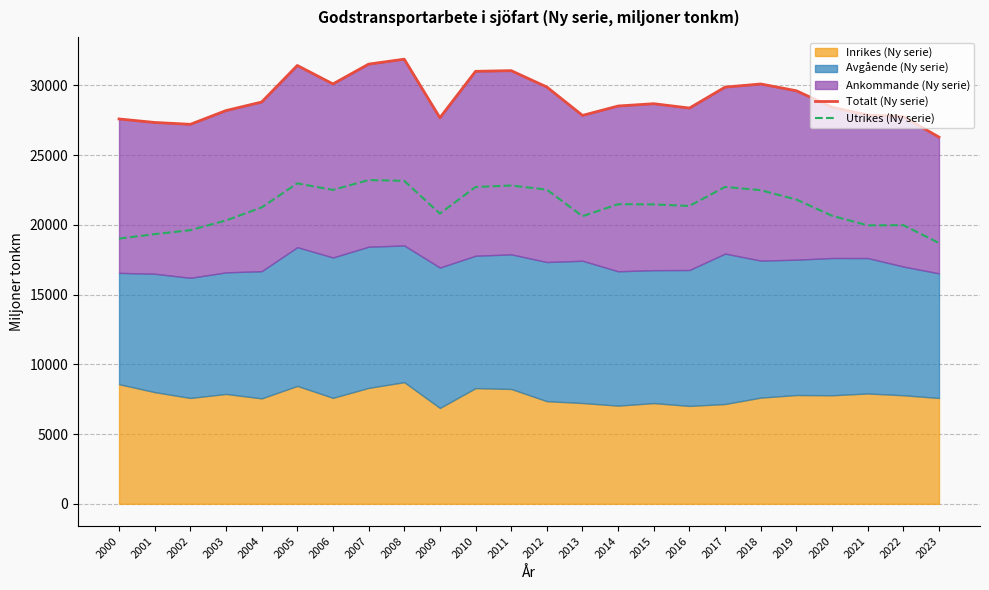

True or false: Totalt (Ny serie) and Utrikes (Ny serie) cross at least once.

False